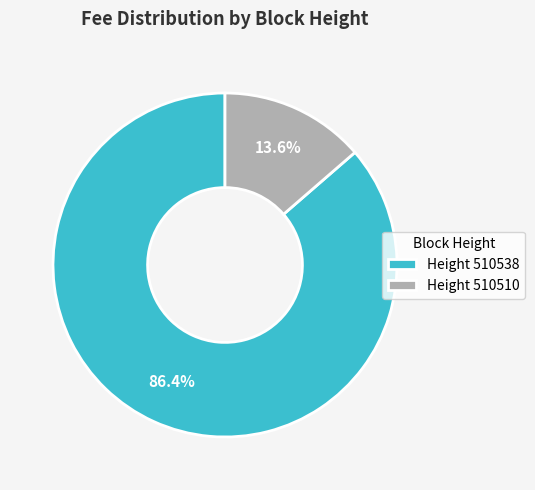

To the nearest percent, what is the difference between the largest and smallest slice percentages?

73%